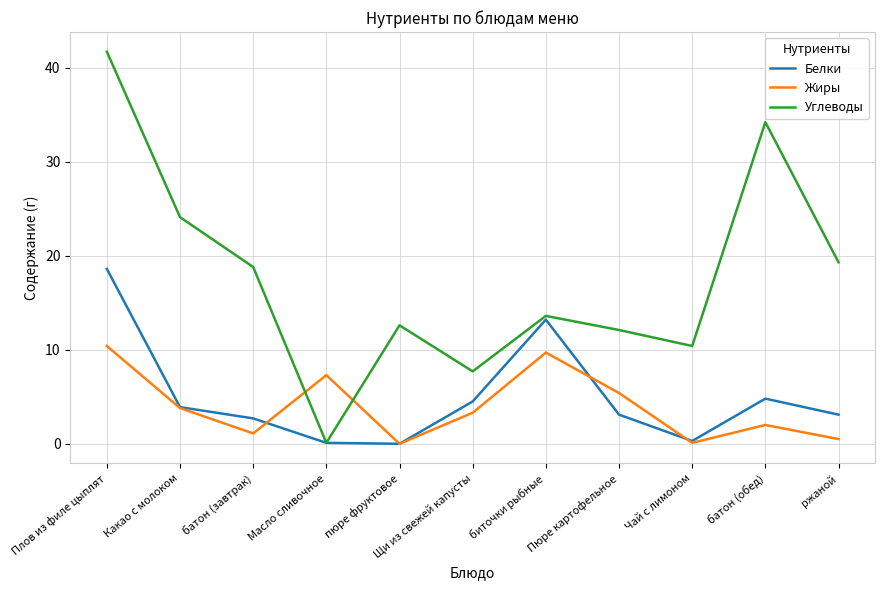

At which label is Жиры closest to 5?

Пюре картофельное